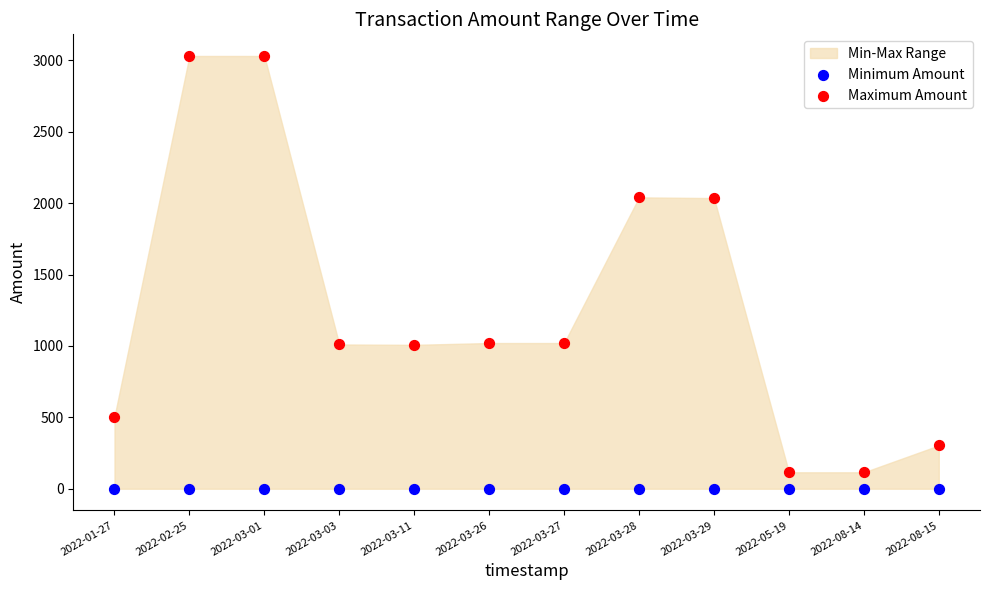

Which series has the widest spread of Y values?

Maximum Amount